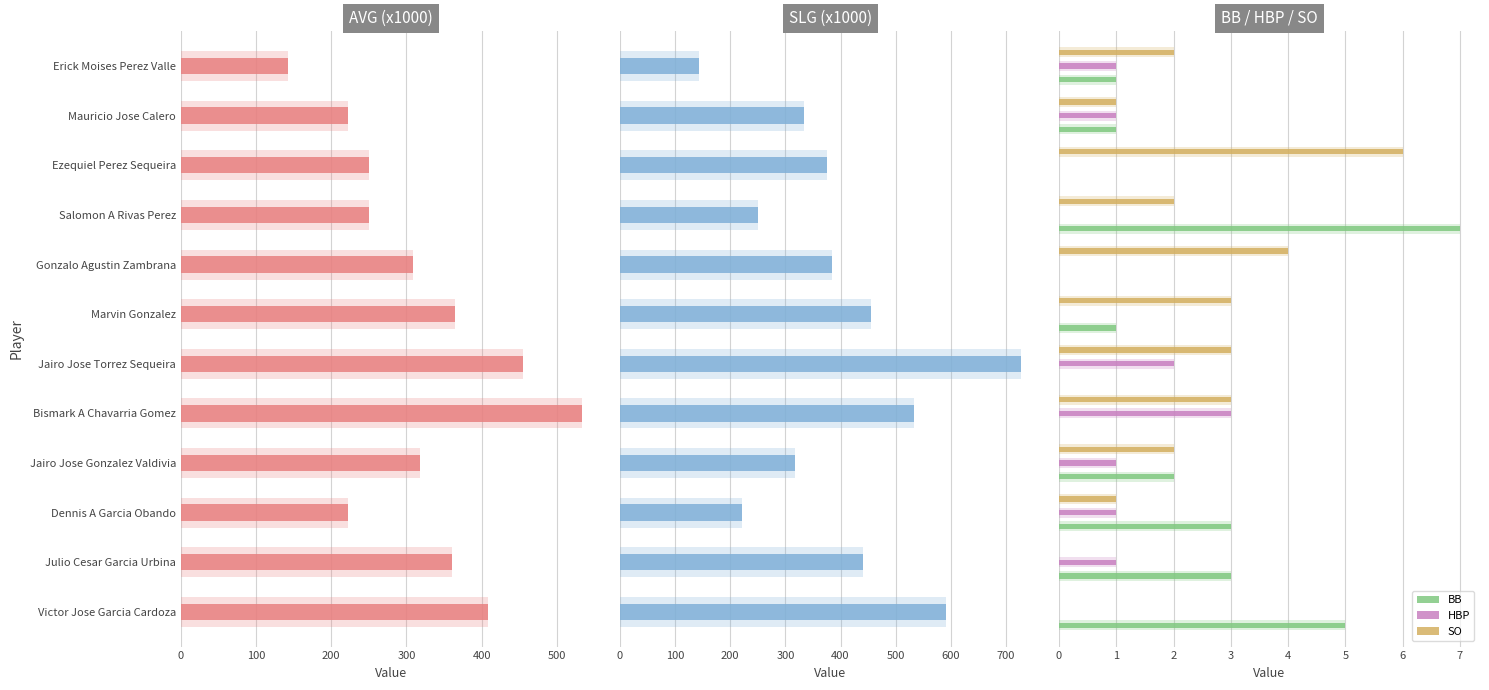

What is the sum of all AVG values?

3834